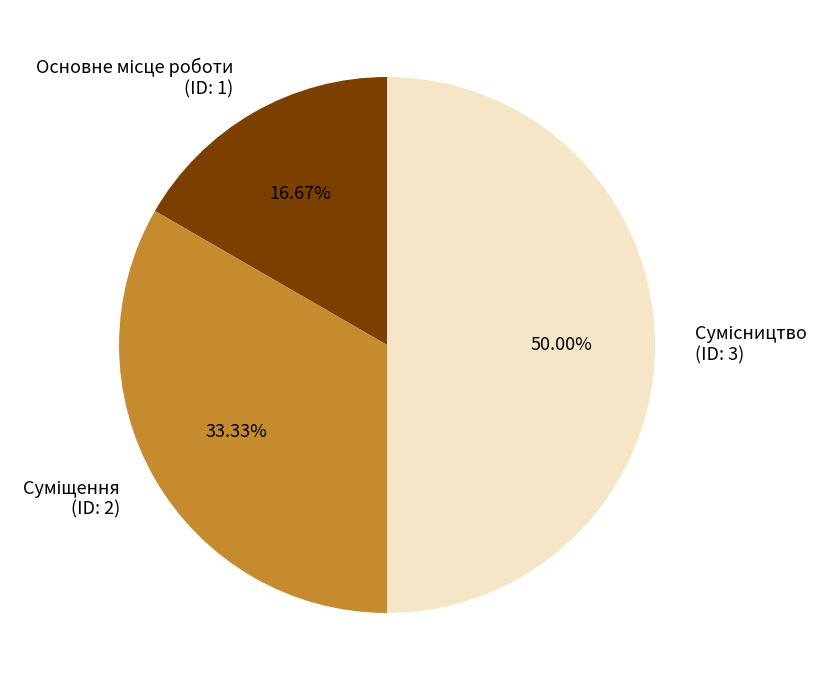

How much of the chart is everything except Суміщення?

66.7%